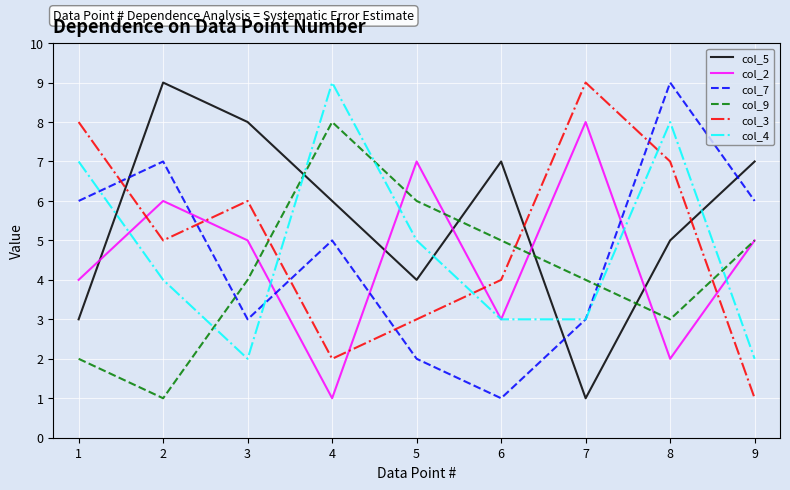

Reading left to right, extract all data points from this chart.

col_5: 1=3	2=9	3=8	4=6	5=4	6=7	7=1	8=5	9=7
col_2: 1=4	2=6	3=5	4=1	5=7	6=3	7=8	8=2	9=5
col_7: 1=6	2=7	3=3	4=5	5=2	6=1	7=3	8=9	9=6
col_9: 1=2	2=1	3=4	4=8	5=6	6=5	7=4	8=3	9=5
col_3: 1=8	2=5	3=6	4=2	5=3	6=4	7=9	8=7	9=1
col_4: 1=7	2=4	3=2	4=9	5=5	6=3	7=3	8=8	9=2